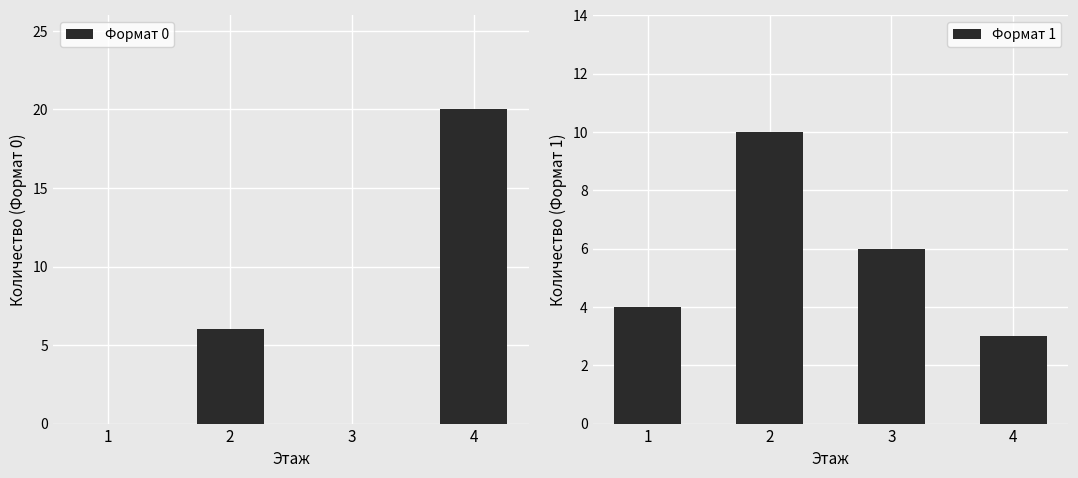

What are all the series names shown in the legend?

Формат 0, Формат 1